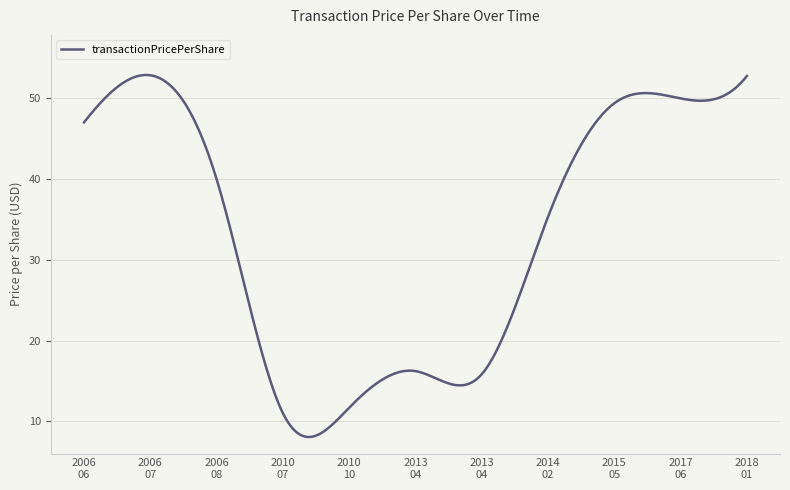

What is the difference between the maximum and minimum values?

44.8